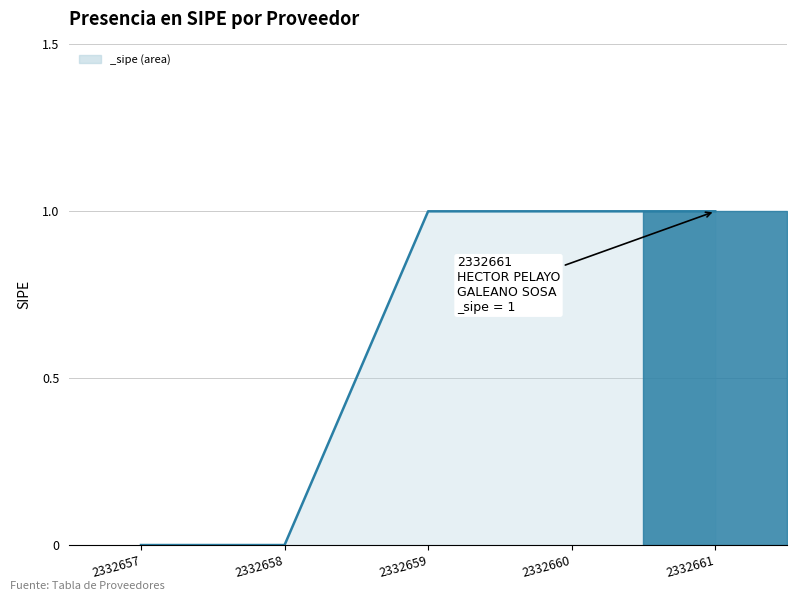

True or false: the data has more than 2 interior local peaks.

False